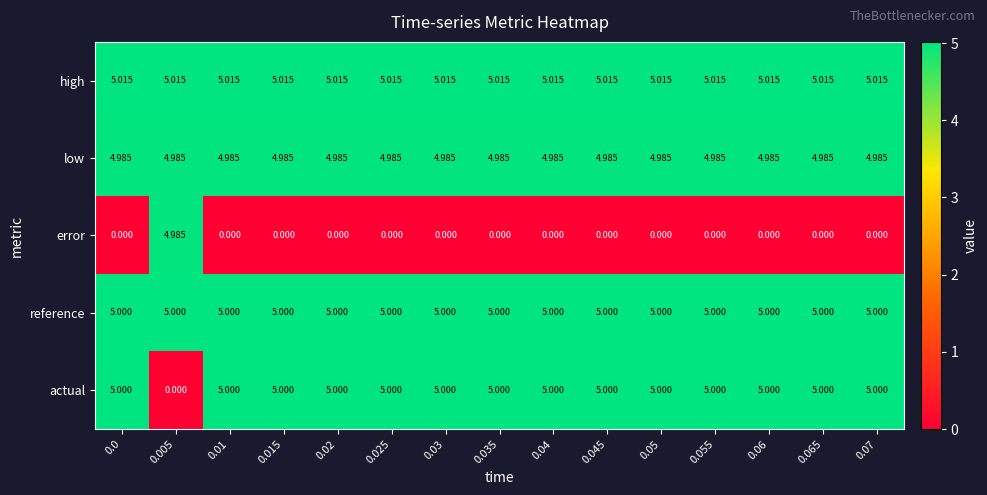

Which series has the largest range (max minus min)?

actual